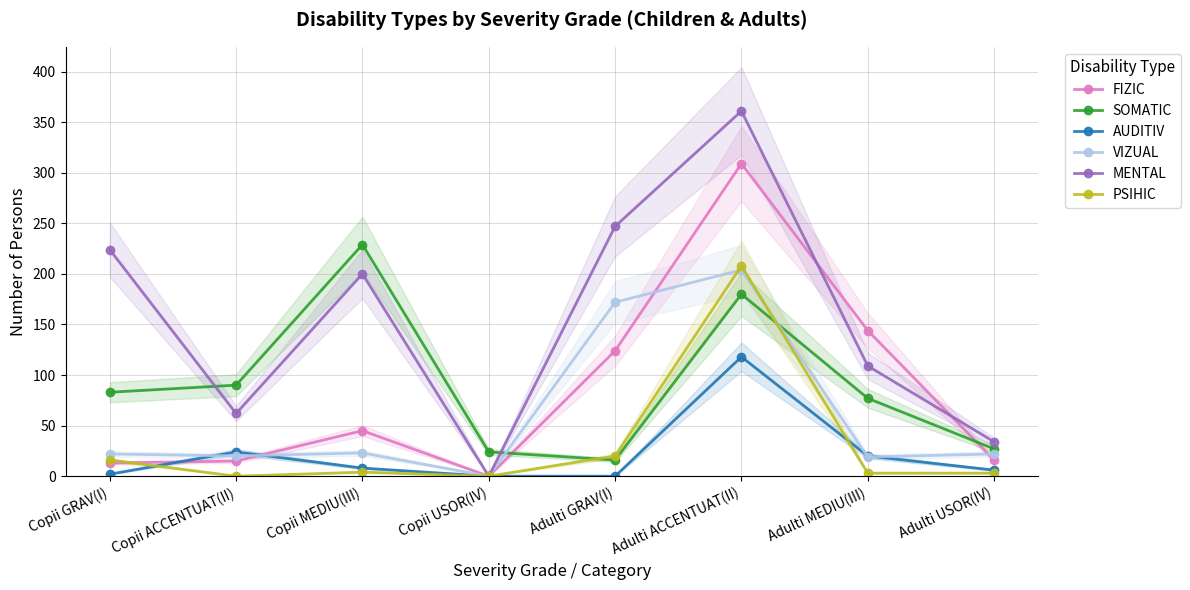

Does the chart display data point markers on the line(s)?

Yes